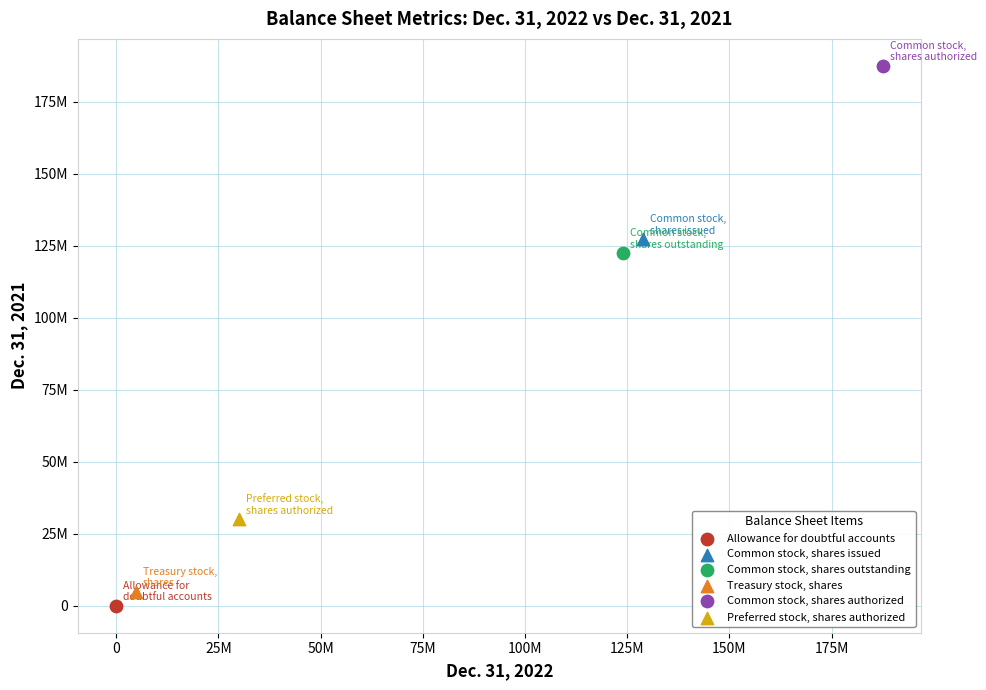

Which series reaches the maximum Y coordinate?

Common stock, shares authorized